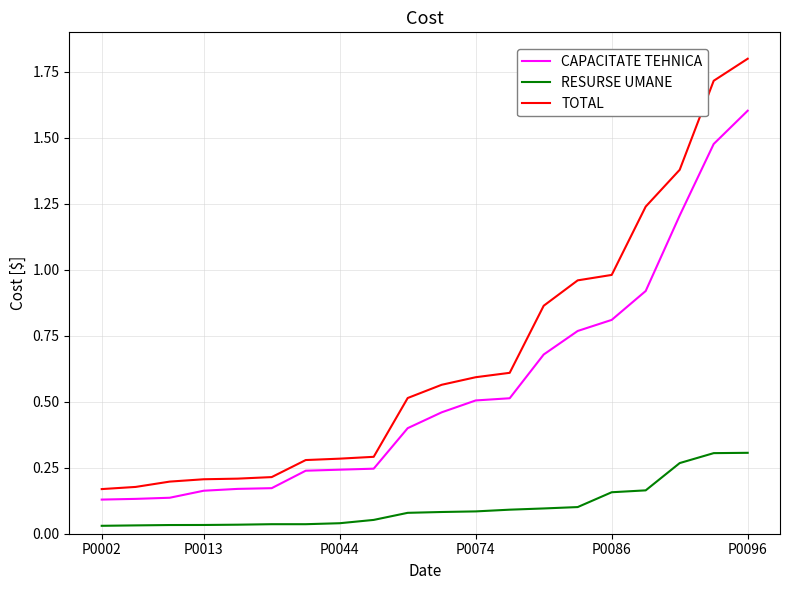

What is the greatest value displayed?

1.8